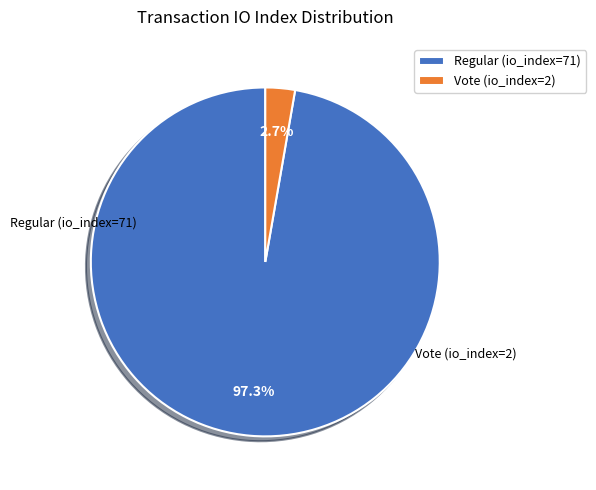

What percentage is the Vote (io_index=2) slice, to the nearest percent?

3%